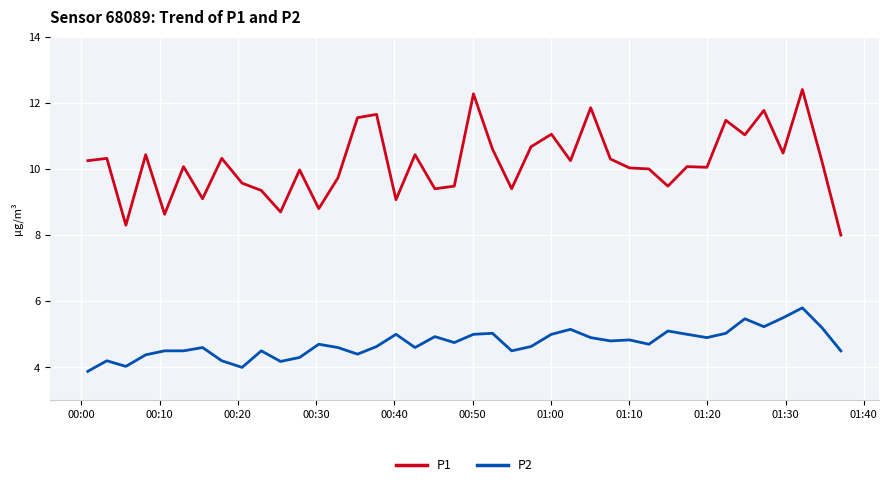

Rank the series by their average value, from lowest to highest.

P2, P1